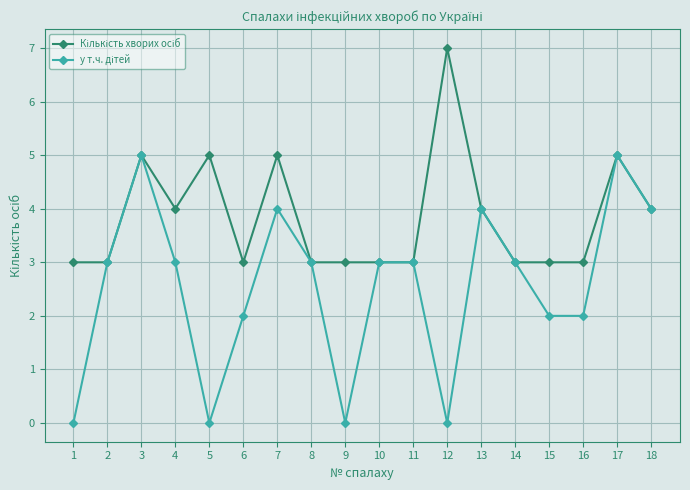

How many data points does each series have?

18